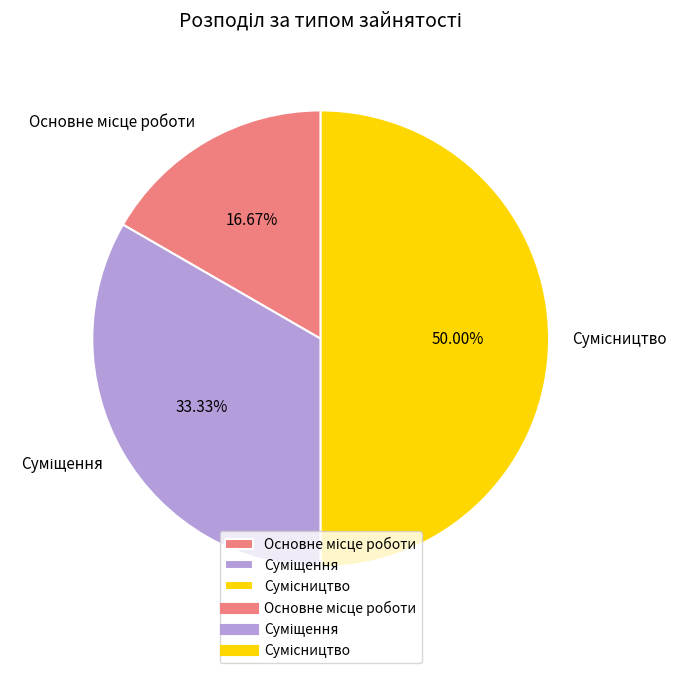

How many segments does this pie chart have?

3